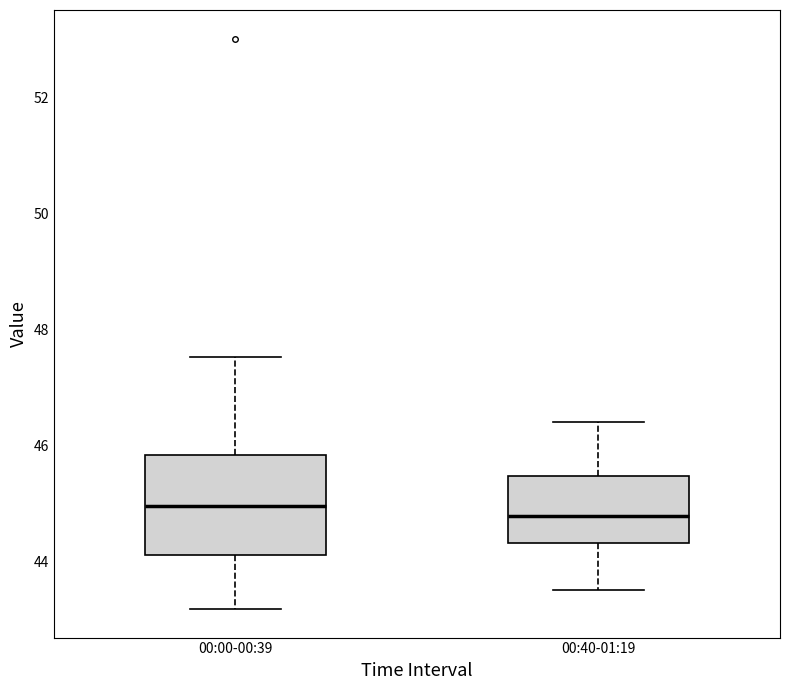

Reading left to right, read every box against the y-axis: the position of its median line, the range the box covers, and the ends of its whiskers. The values are not printed on the chart, so give them approximately, as read against the axis.

00:00-00:39: median 45.0, box 44.2 to 45.8, whiskers 43.2 to 47.6
00:40-01:19: median 44.8, box 44.4 to 45.4, whiskers 43.6 to 46.4